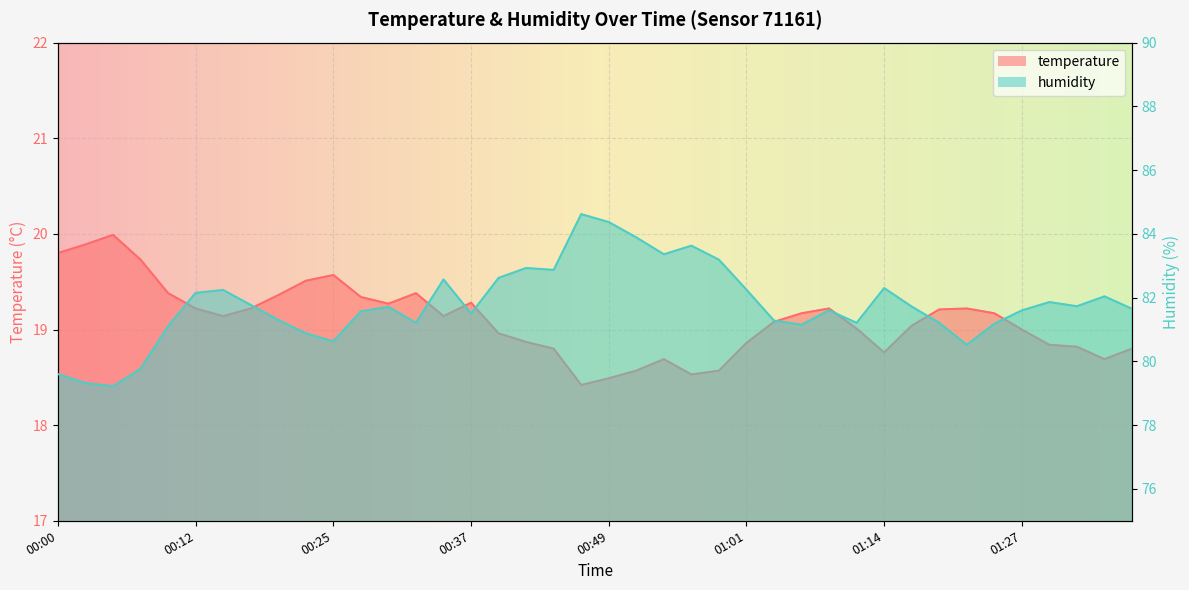

Which series has the largest total across all categories?

humidity